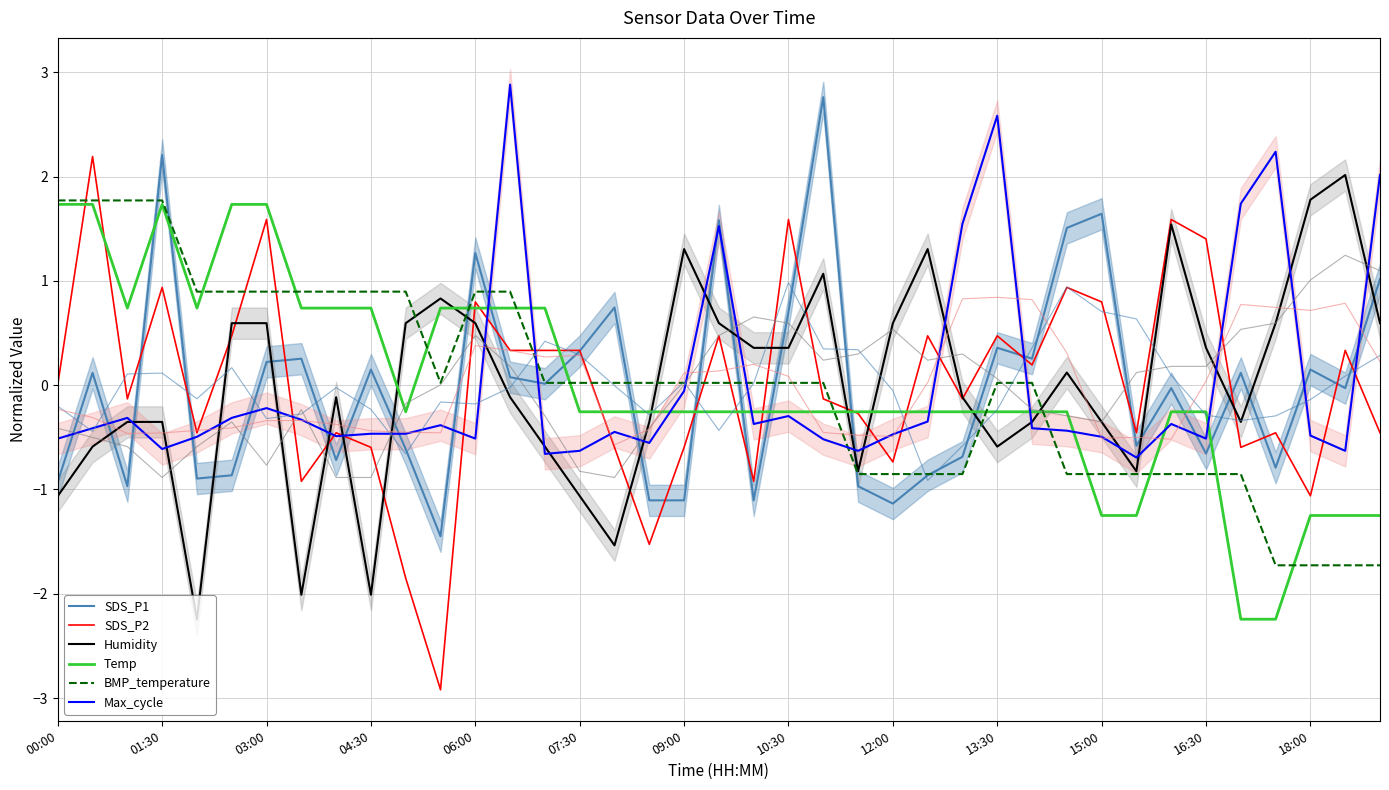

What is the highest value of the Max_cycle series?

2.9